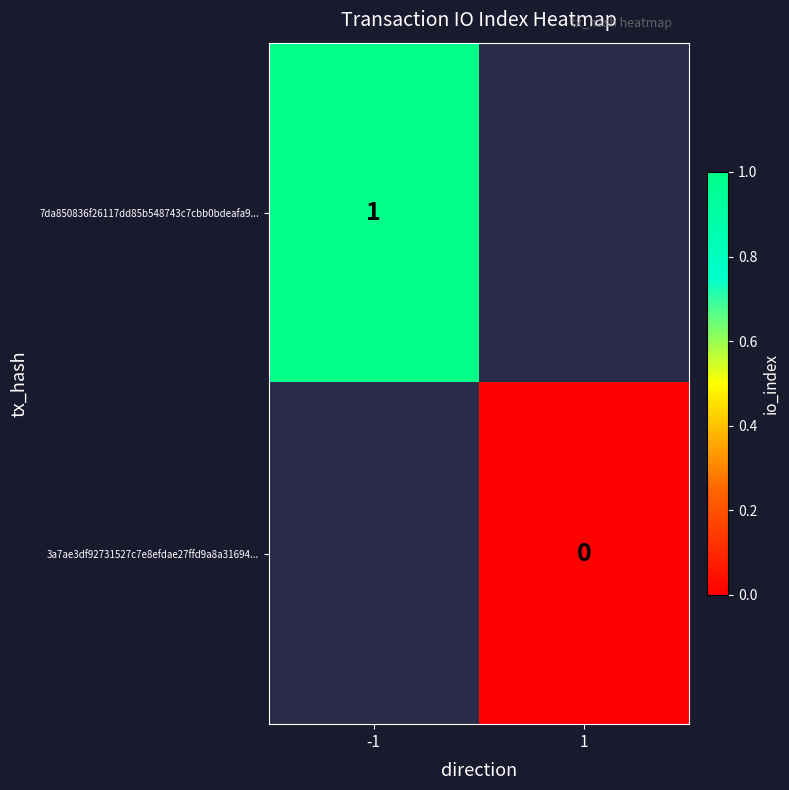

At how many categories does at least one series exceed 0?

1